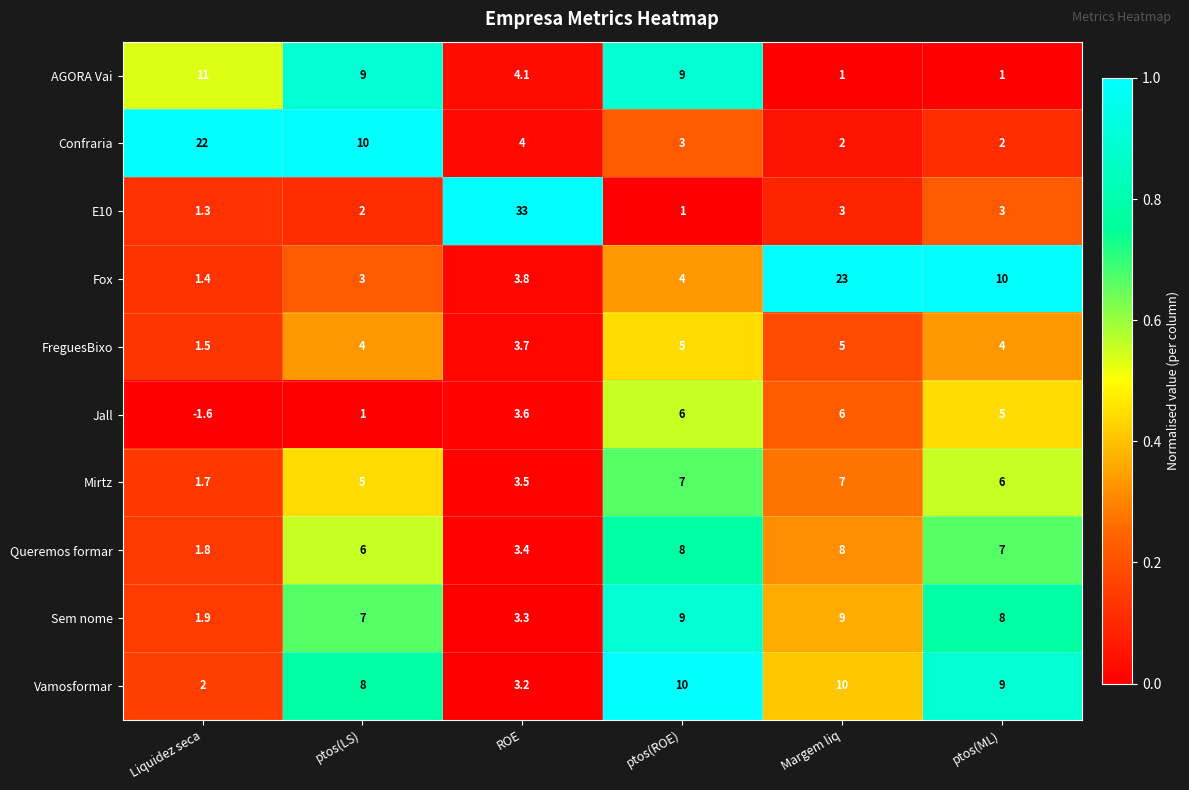

What is the difference between the maximum and minimum values in the Jall series?

7.6